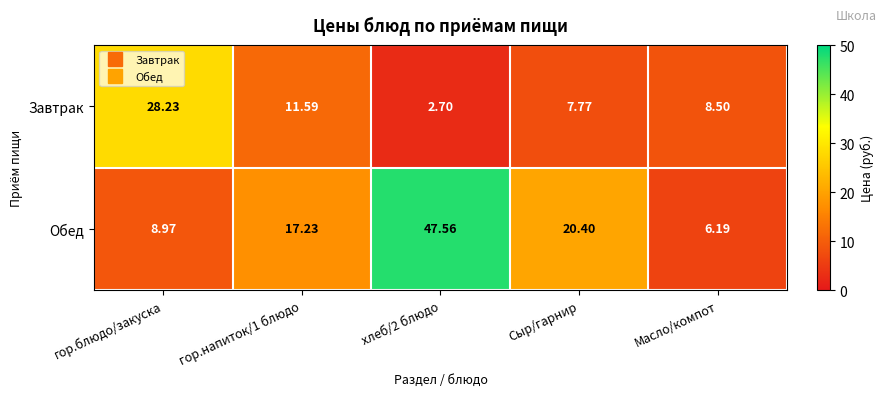

Is the value of Завтрак at хлеб/2 блюдо greater than the value of Обед at хлеб/2 блюдо?

No